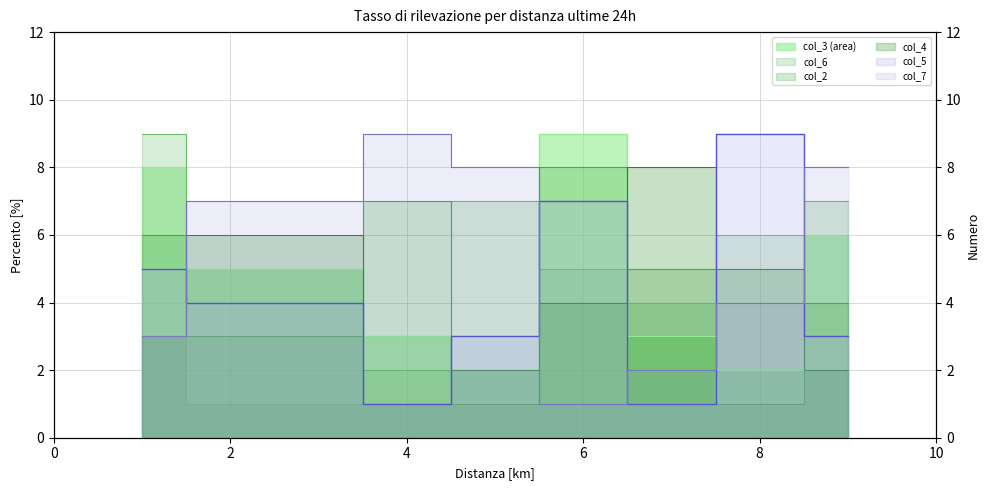

The value of col_3 at 8 is 2. True or false?

True